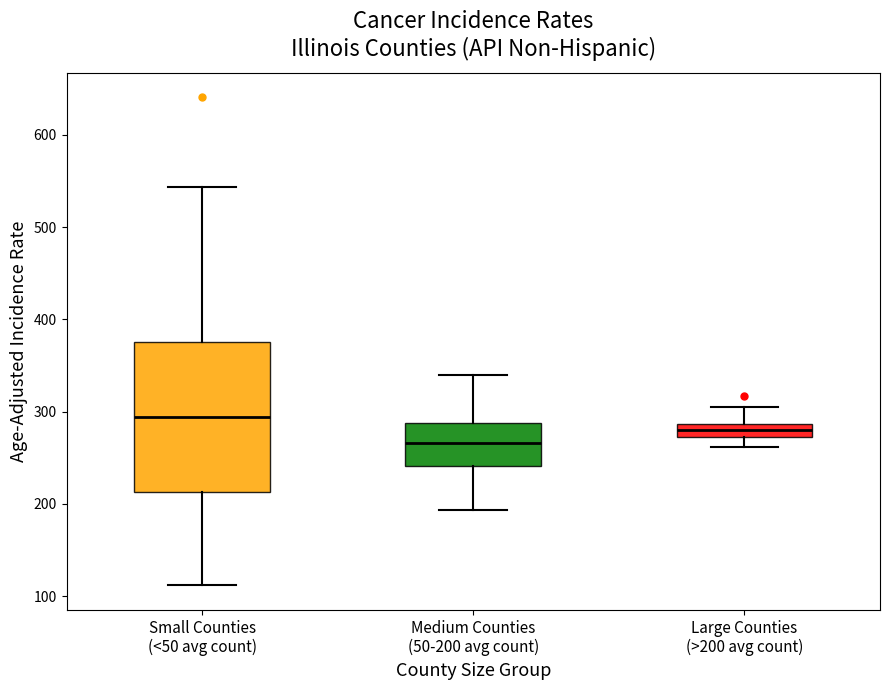

Which box is the tallest, from its lower edge to its upper edge?

Small Counties (<50 avg count)